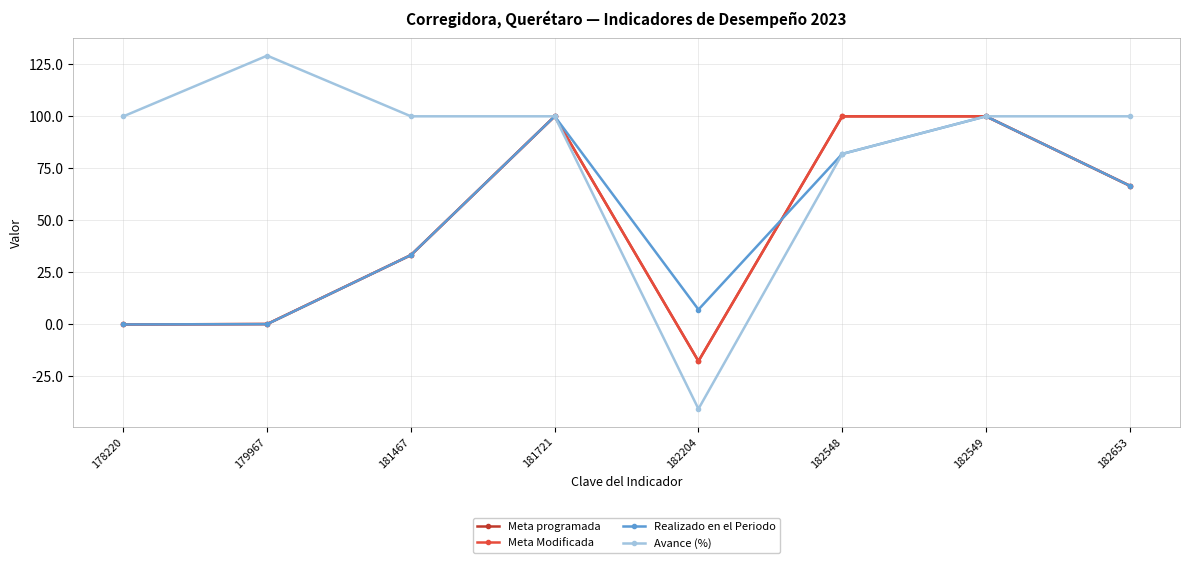

Is this an area chart (filled region under the line)?

No